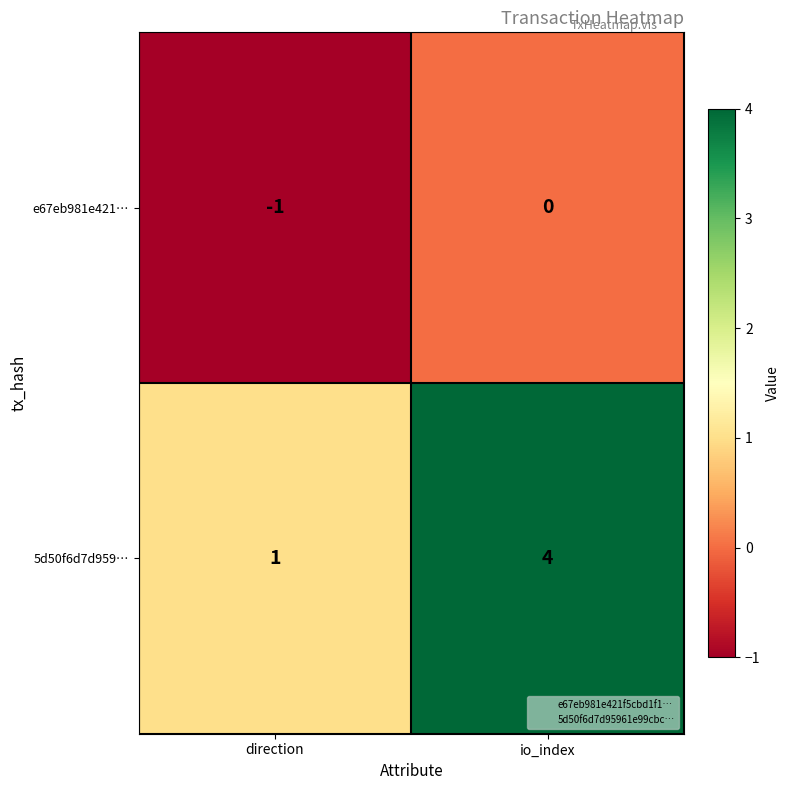

Reading right to left, what are all the values shown in this chart?

e67eb981e421…: 0	-1
5d50f6d7d959…: 4	1